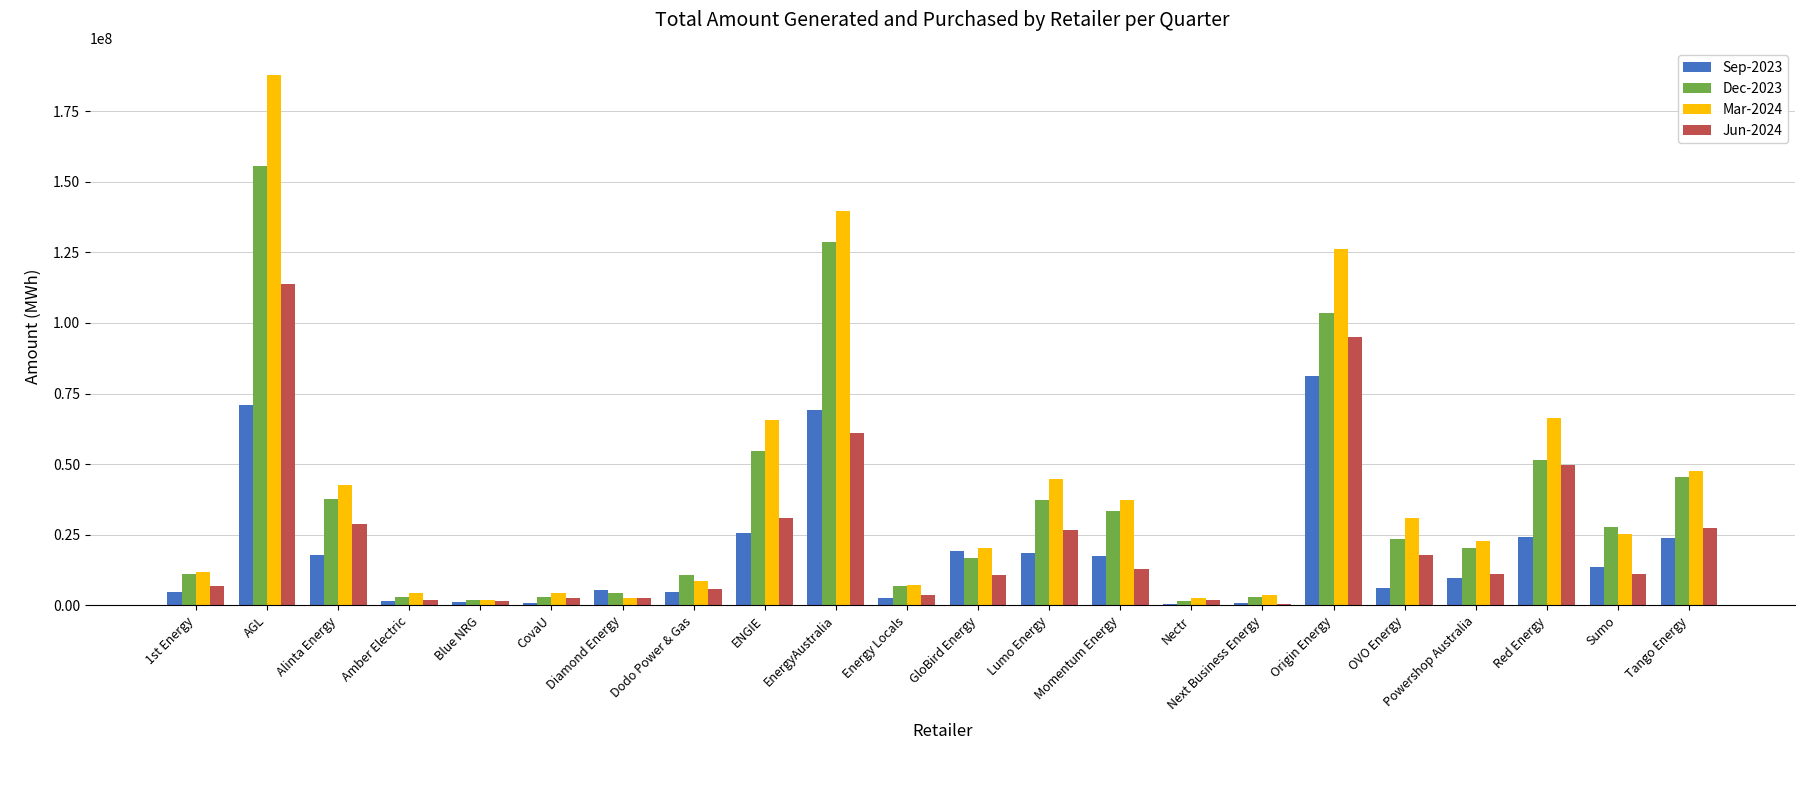

Which label corresponds to the largest value in the chart?

AGL